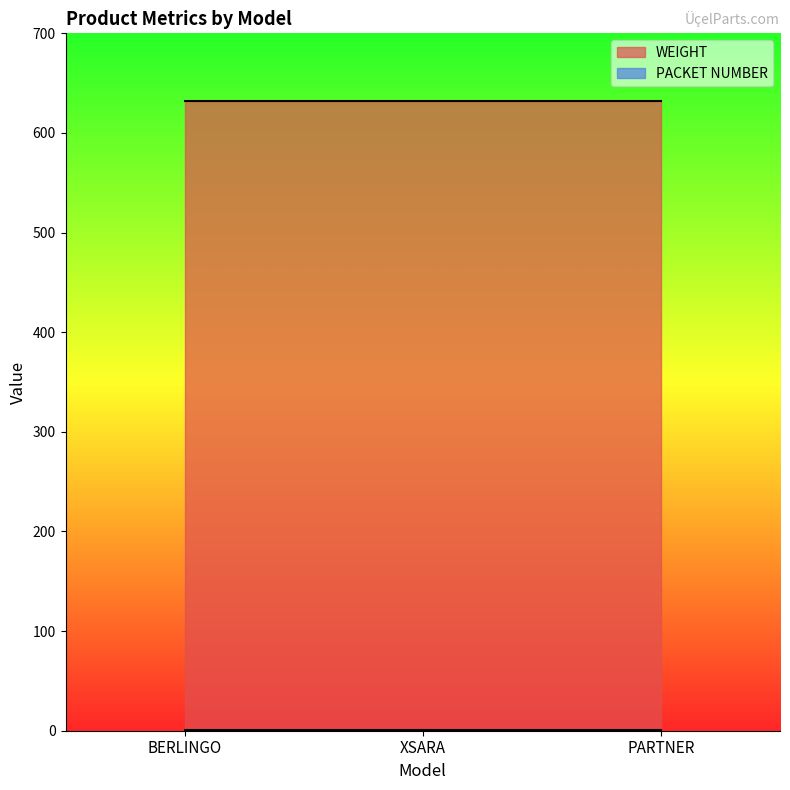

Which series has the widest spread of values?

WEIGHT